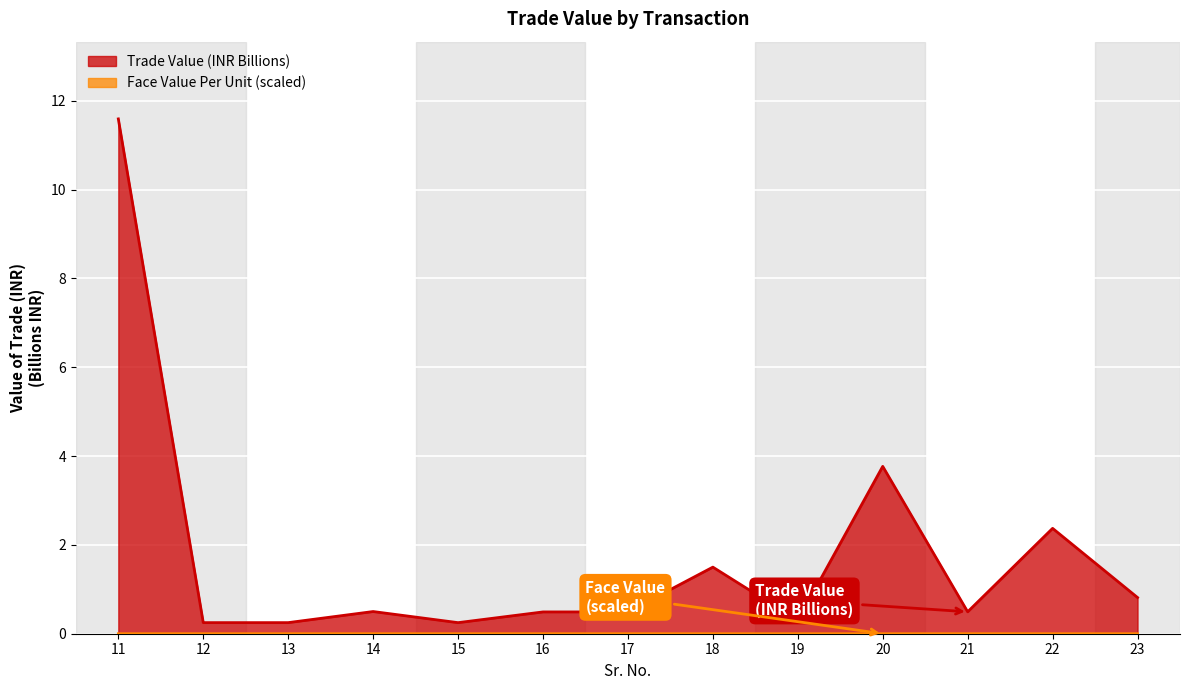

List the series in order of their overall mean, highest first.

Trade Value (Value of Trade), Face Value Per Unit